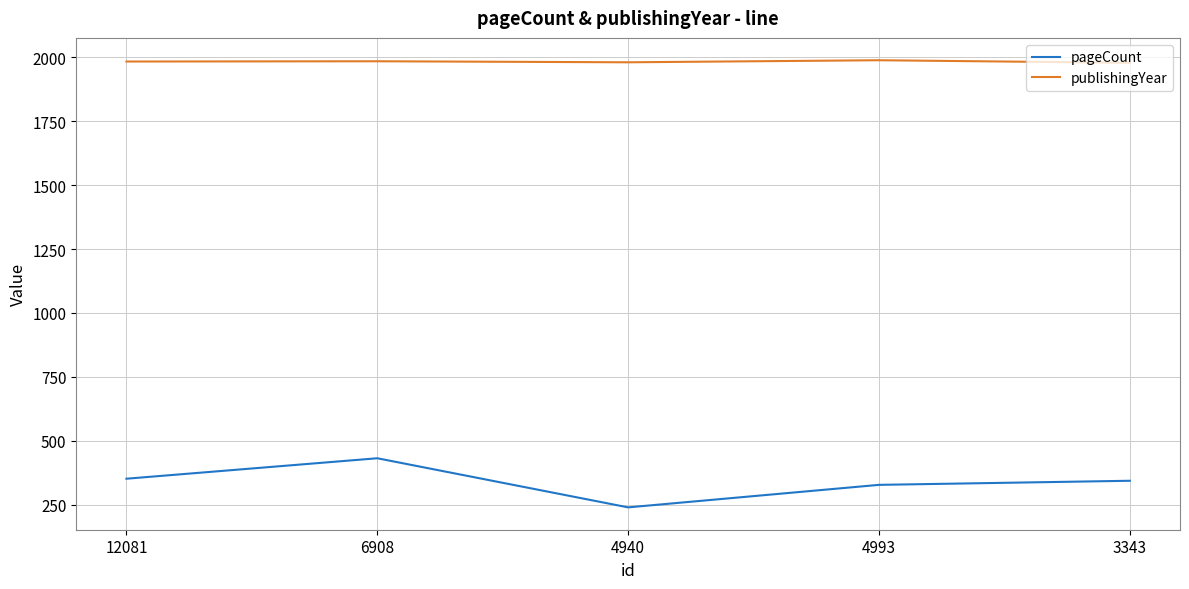

The pageCount series shows 471 at 12081. True or false?

False